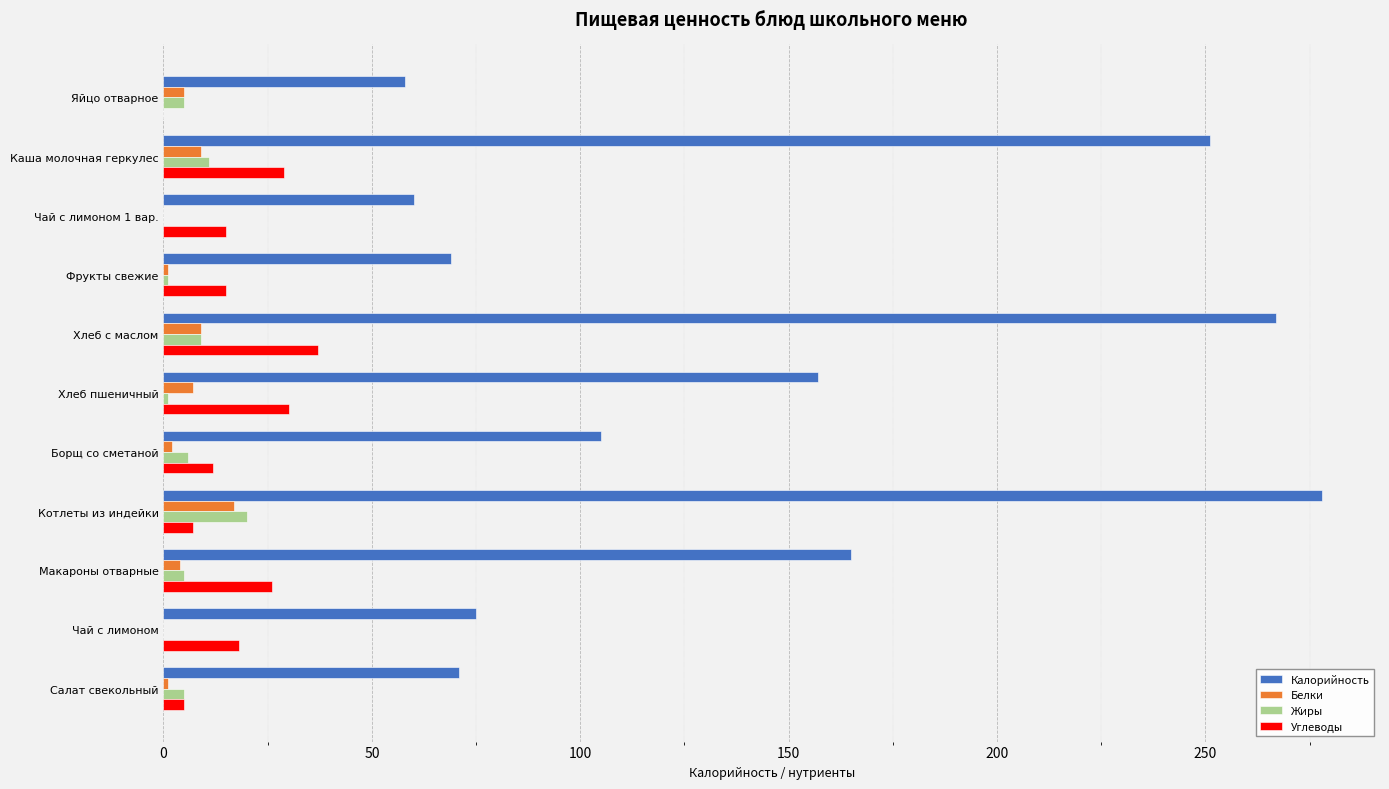

Which series changed the most between Хлеб пшеничный and Чай с лимоном?

Калорийность